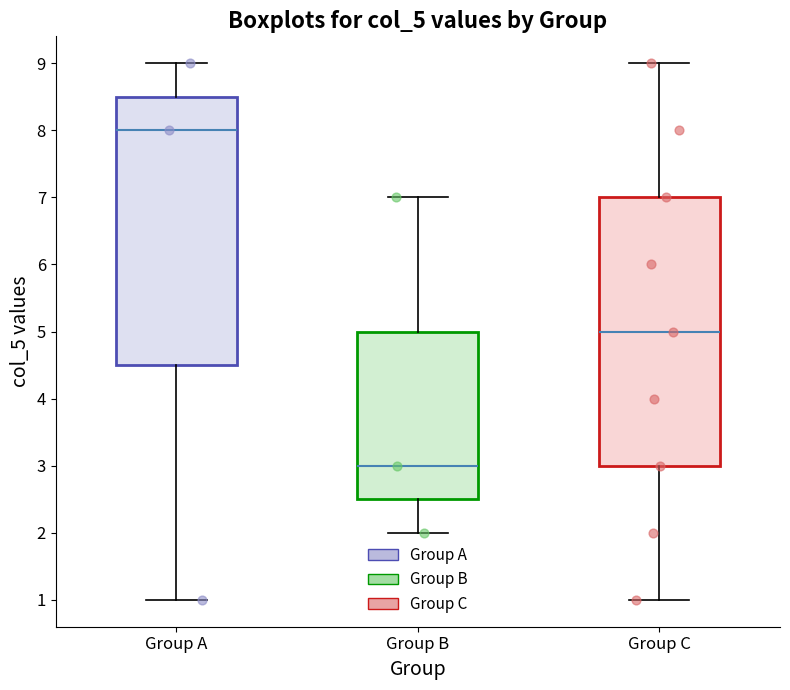

Where does the lower whisker of the box for Group C end on the y-axis? The values are not printed on the chart, so give them approximately, as read against the axis.

1.0